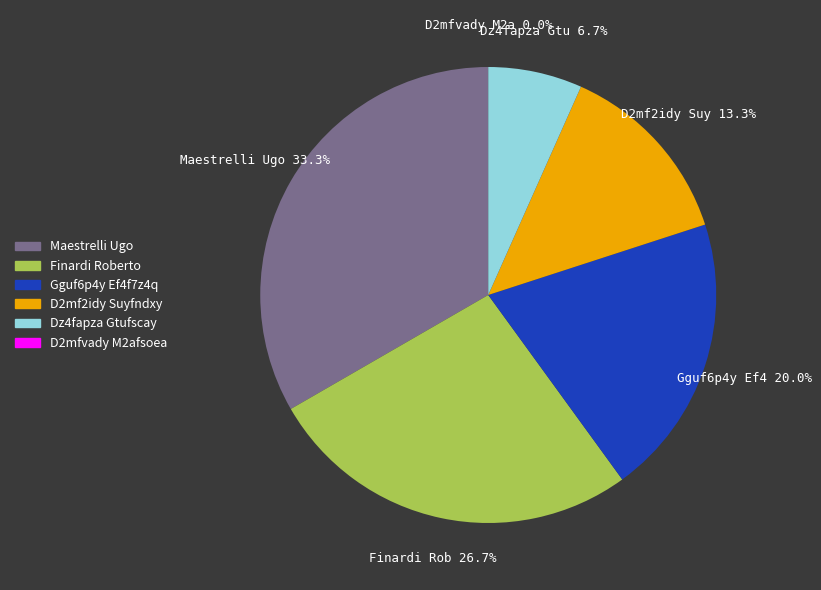

Approximately how many times larger is the value at D2mf2idy Suyfndxy compared to Dz4fapza Gtufscay?

2.0